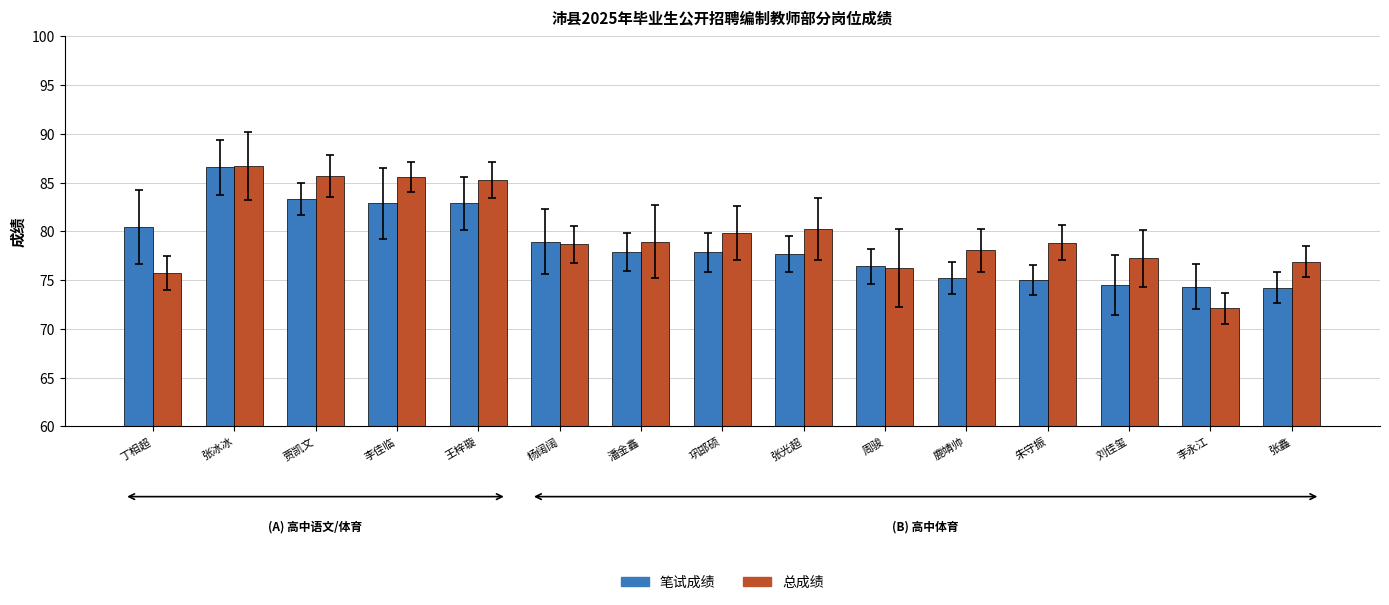

What is the total value across all series at 杨阔阔?

157.6